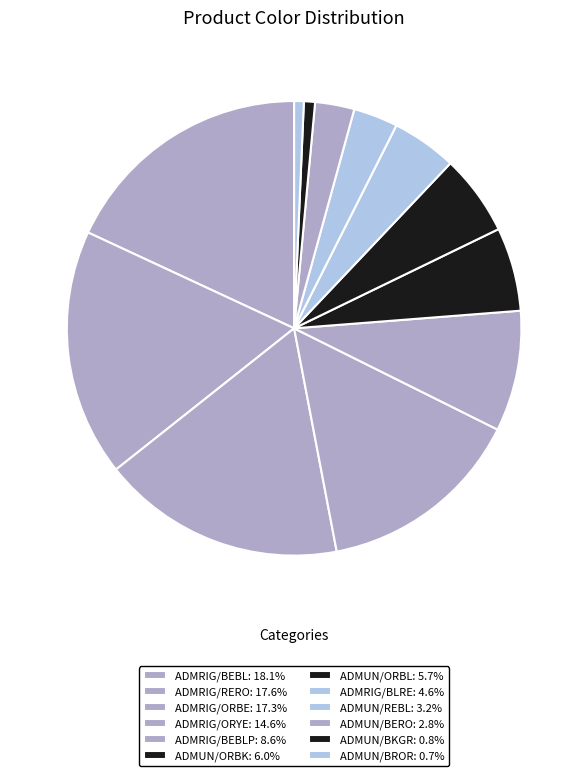

Is there any slice that represents more than half of the pie?

No